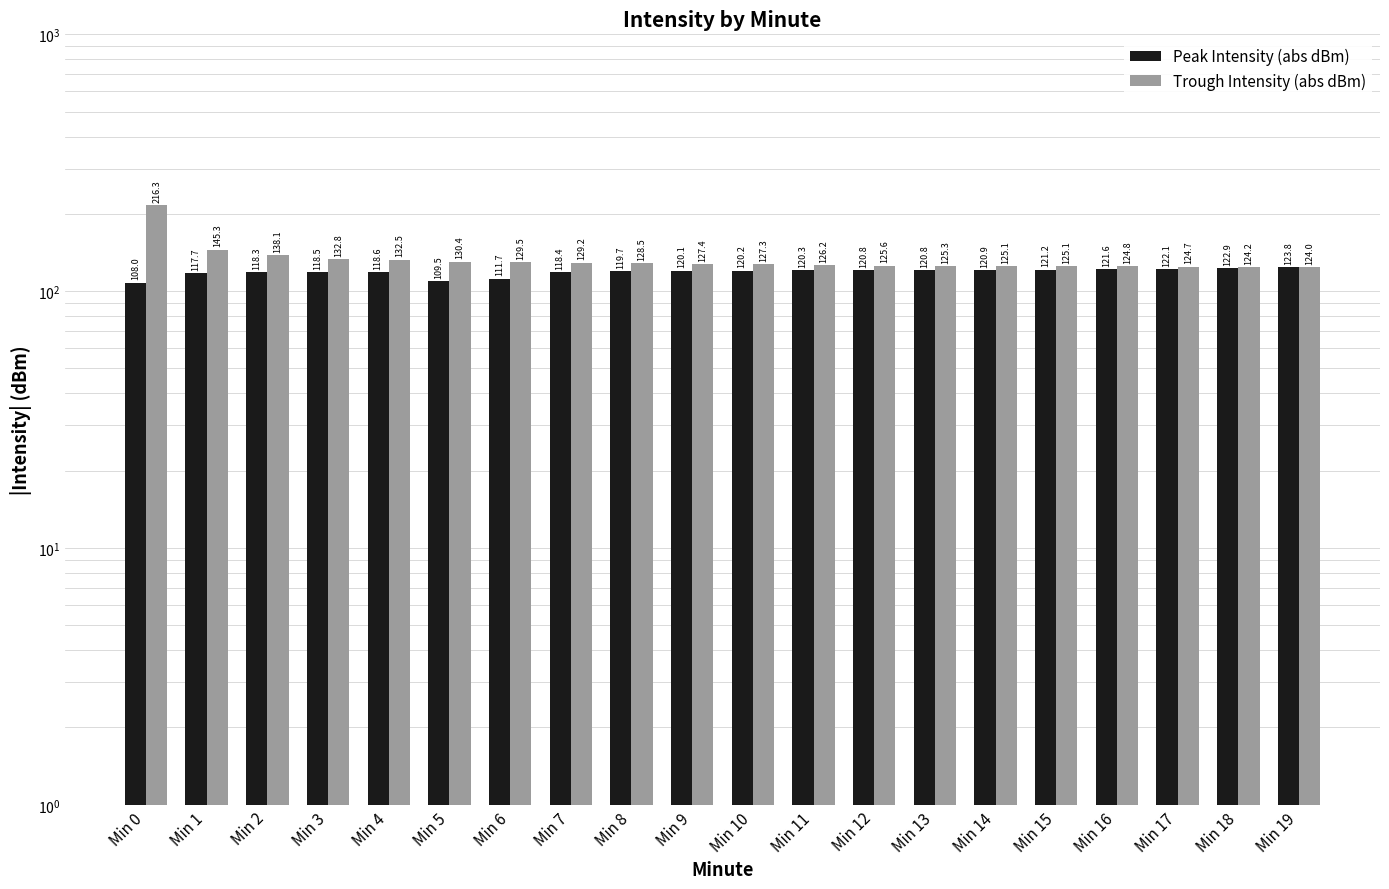

The Trough Intensity (abs dBm) series shows 125.6 at Min 12. True or false?

True